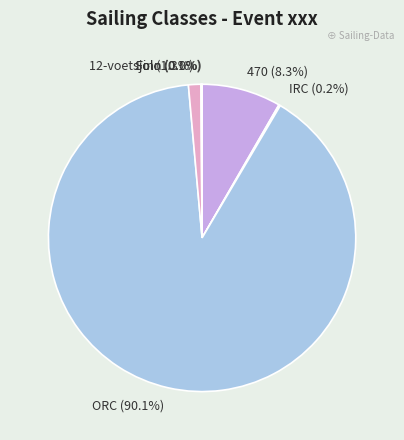

Does any single category account for the majority?

Yes